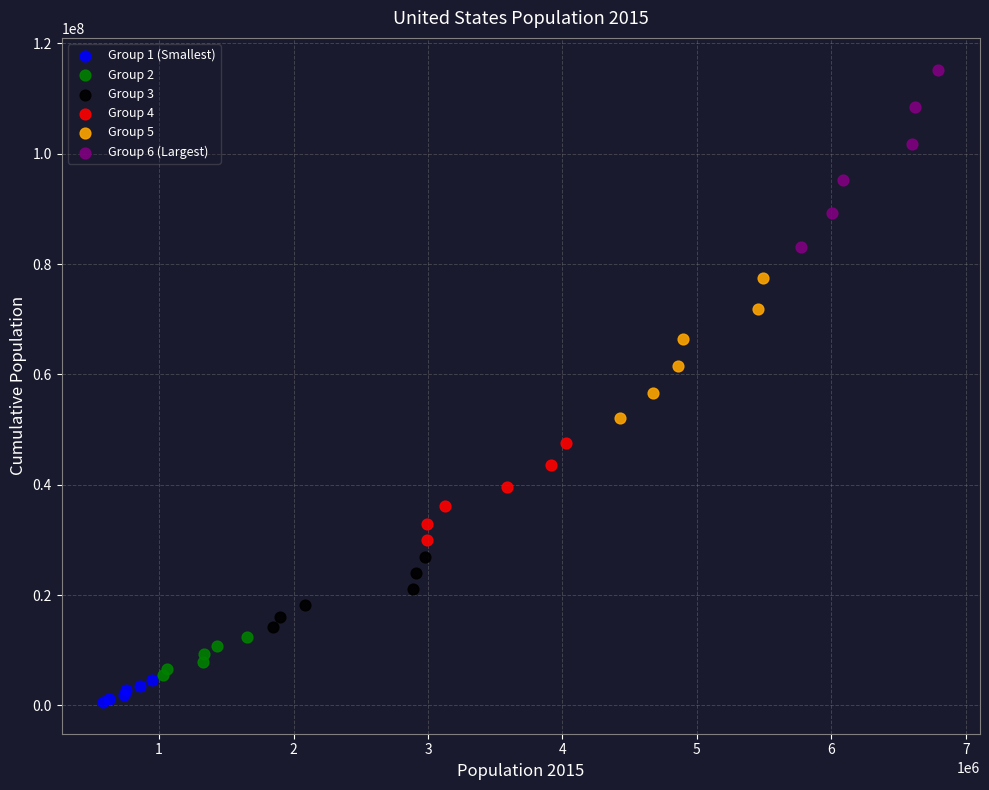

Which series contains the highest Y value?

Group 6 (Largest)